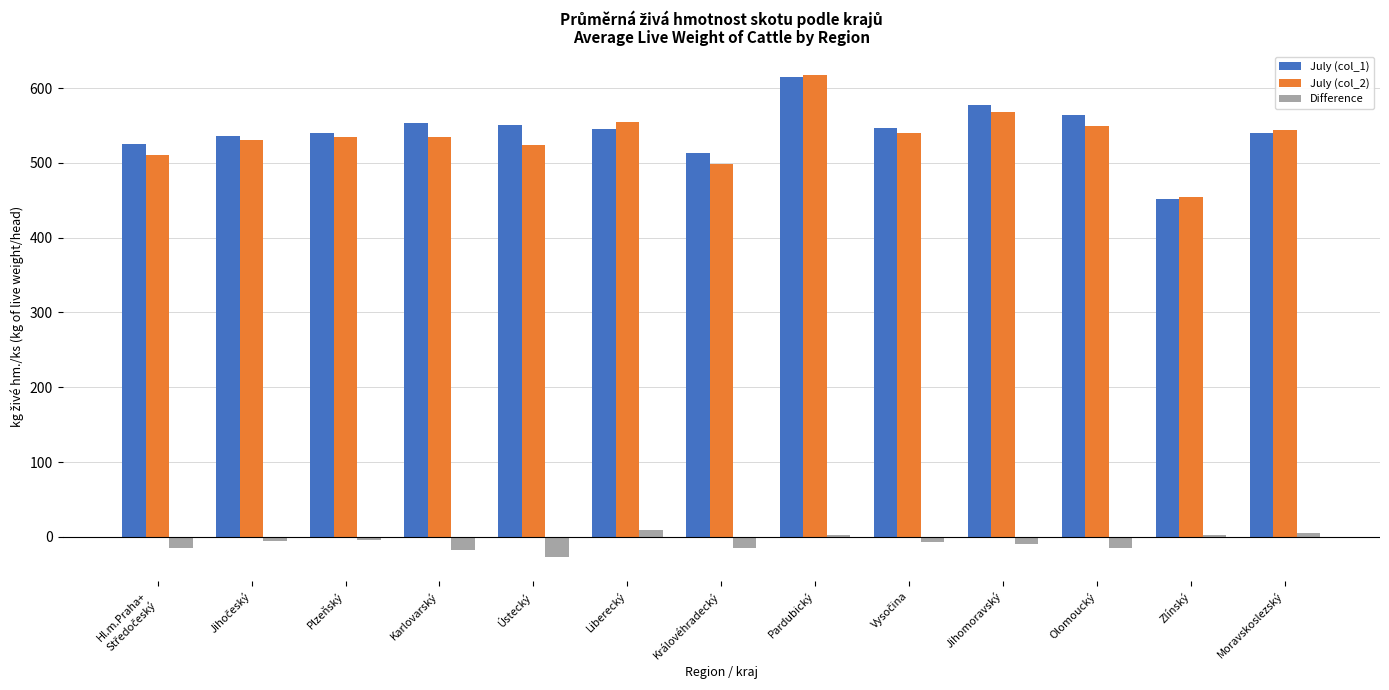

Are the bars grouped side by side (vs. stacked)?

Yes